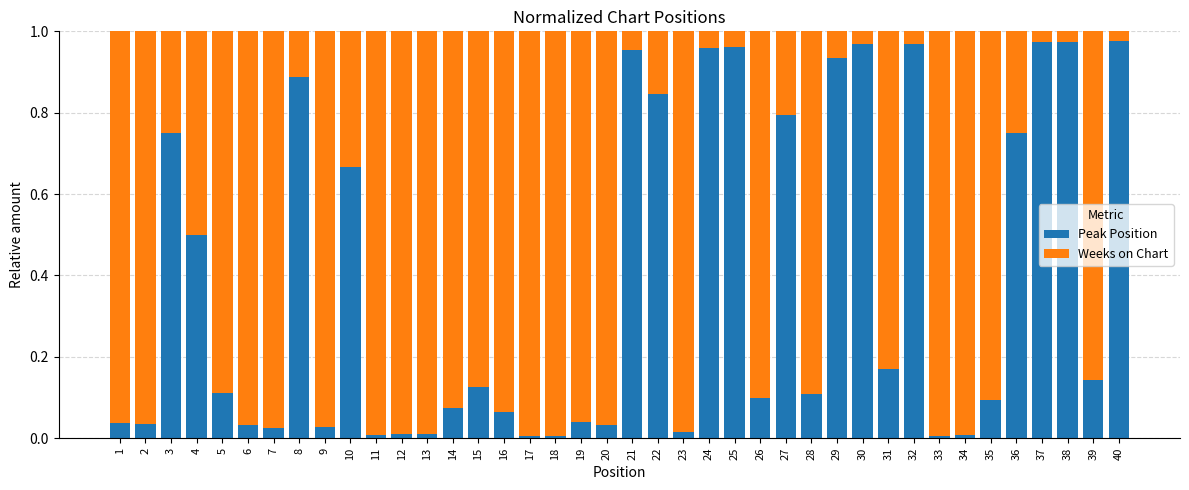

How many bars are there in total?

40